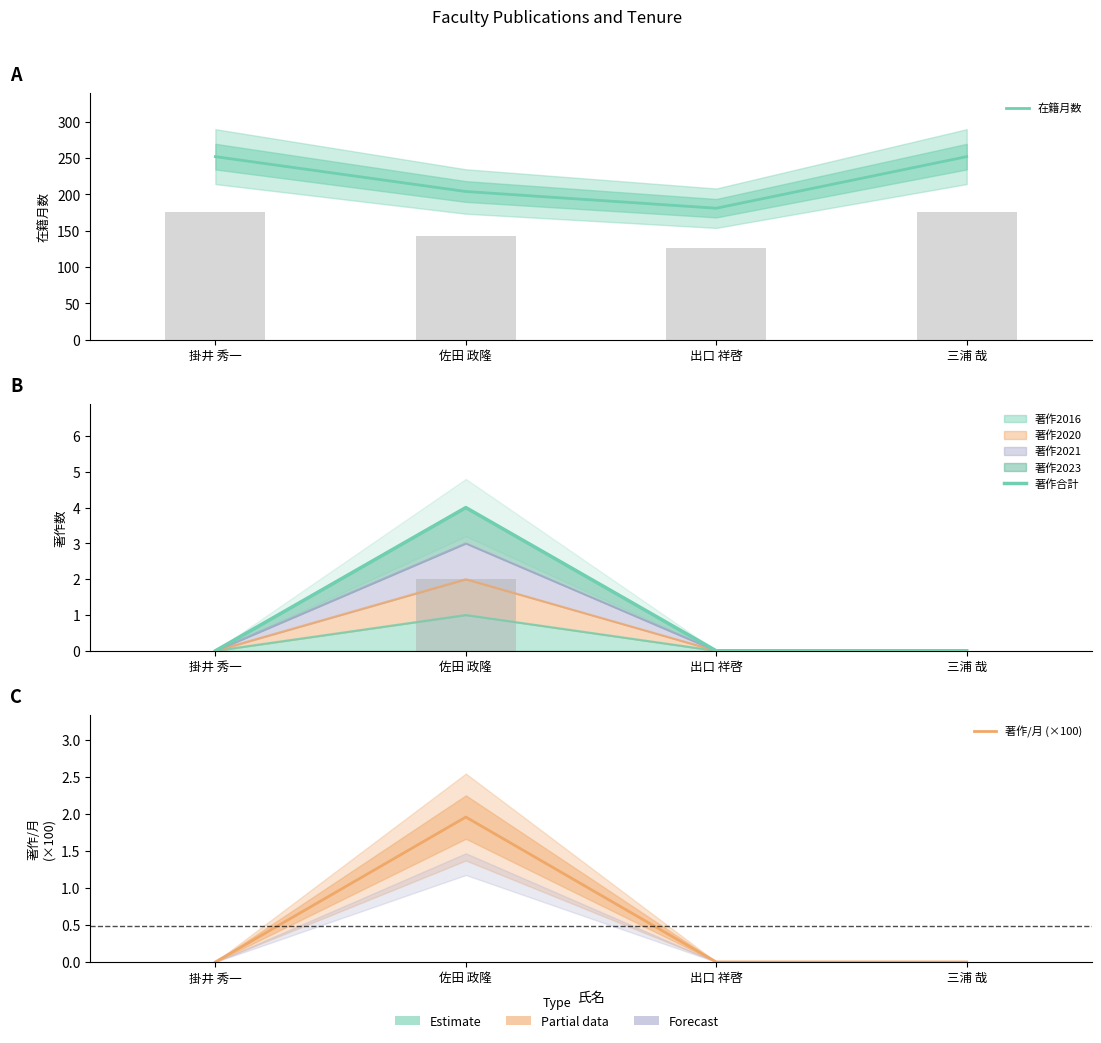

Which series has the widest spread of values?

在籍月数